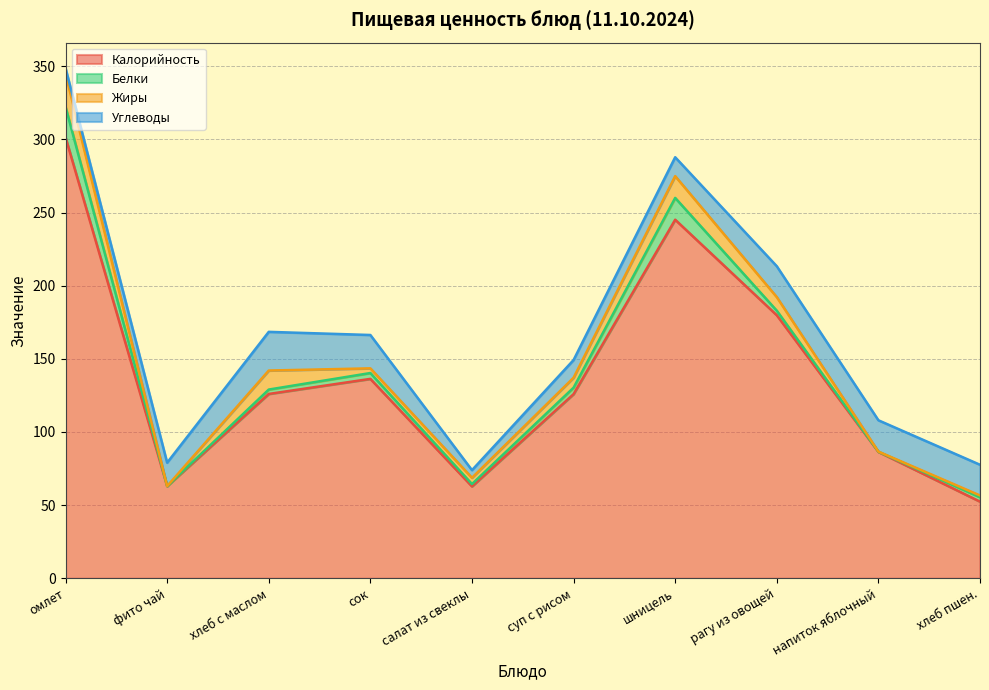

What is the difference between the highest and lowest values at фито чай?

63.0